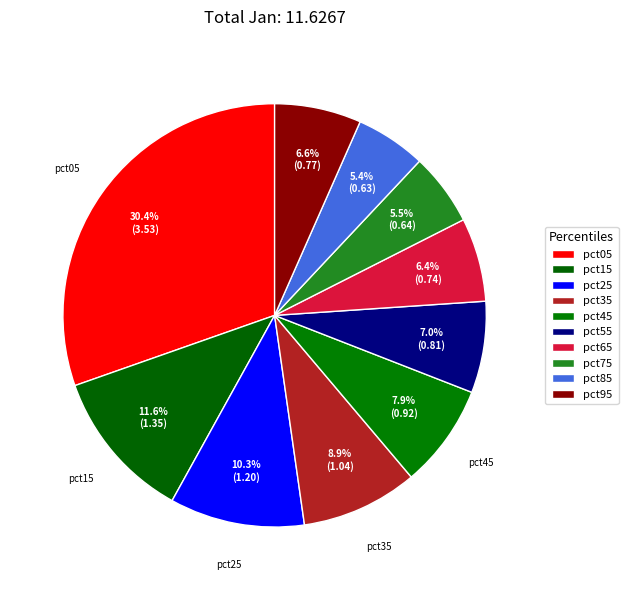

Is there any slice that represents more than half of the pie?

No